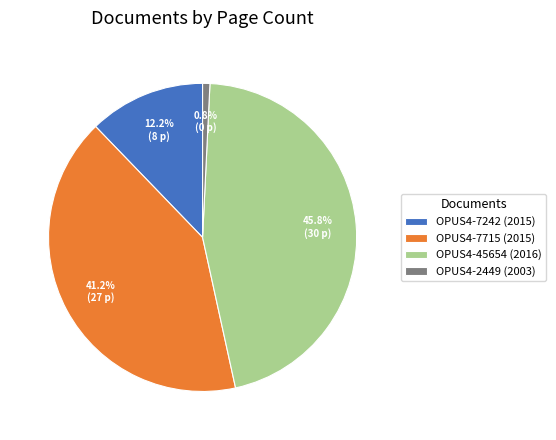

Rank the categories by value from lowest to highest.

OPUS4-2449 (2003), OPUS4-7242 (2015), OPUS4-7715 (2015), OPUS4-45654 (2016)